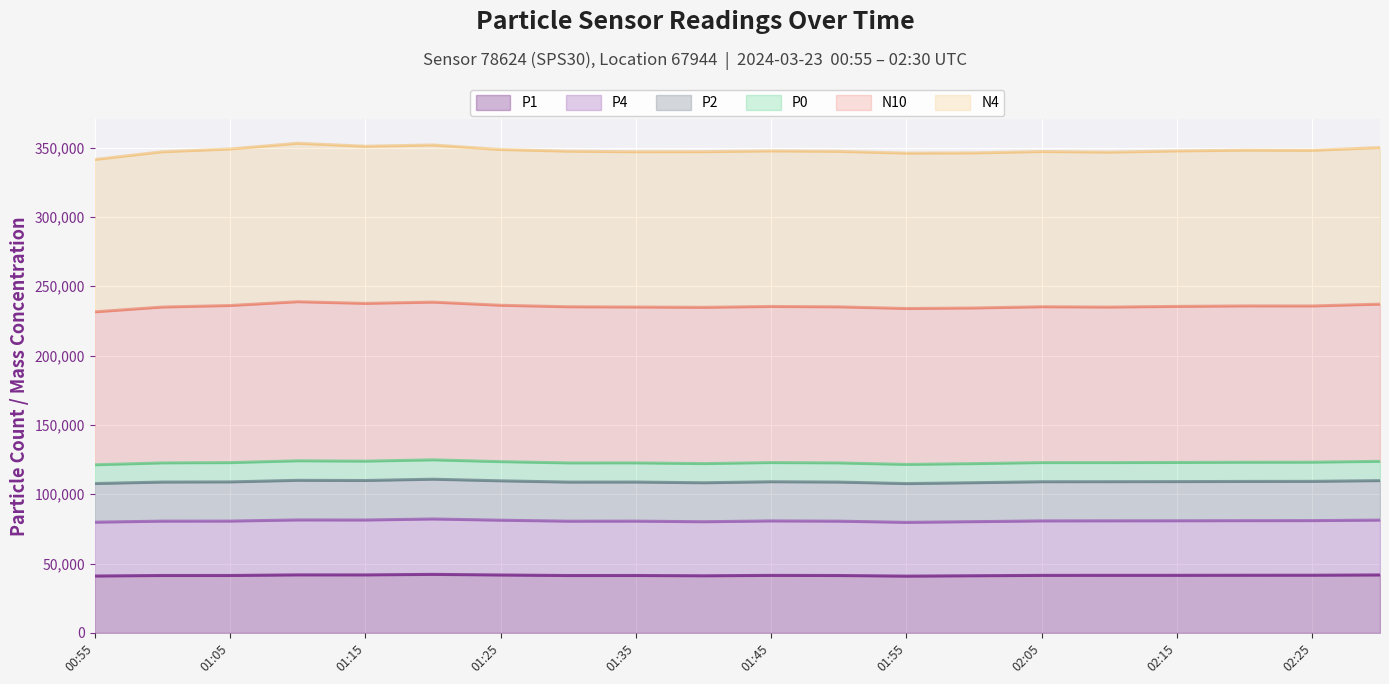

True or false: P2 has more than 1 points higher than both neighbors.

True